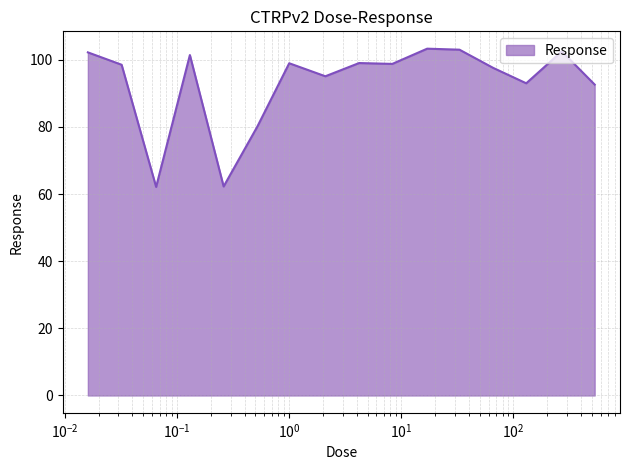

What is the greatest value displayed?

103.3